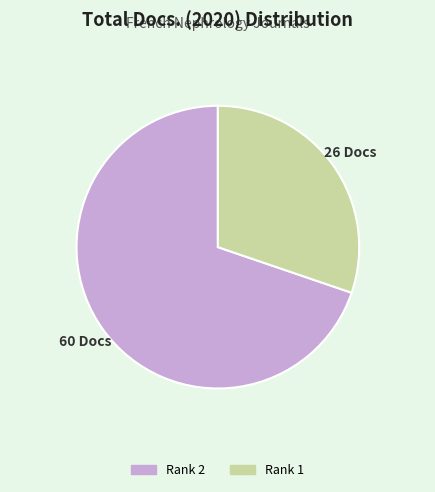

Is there a majority slice in this chart?

Yes